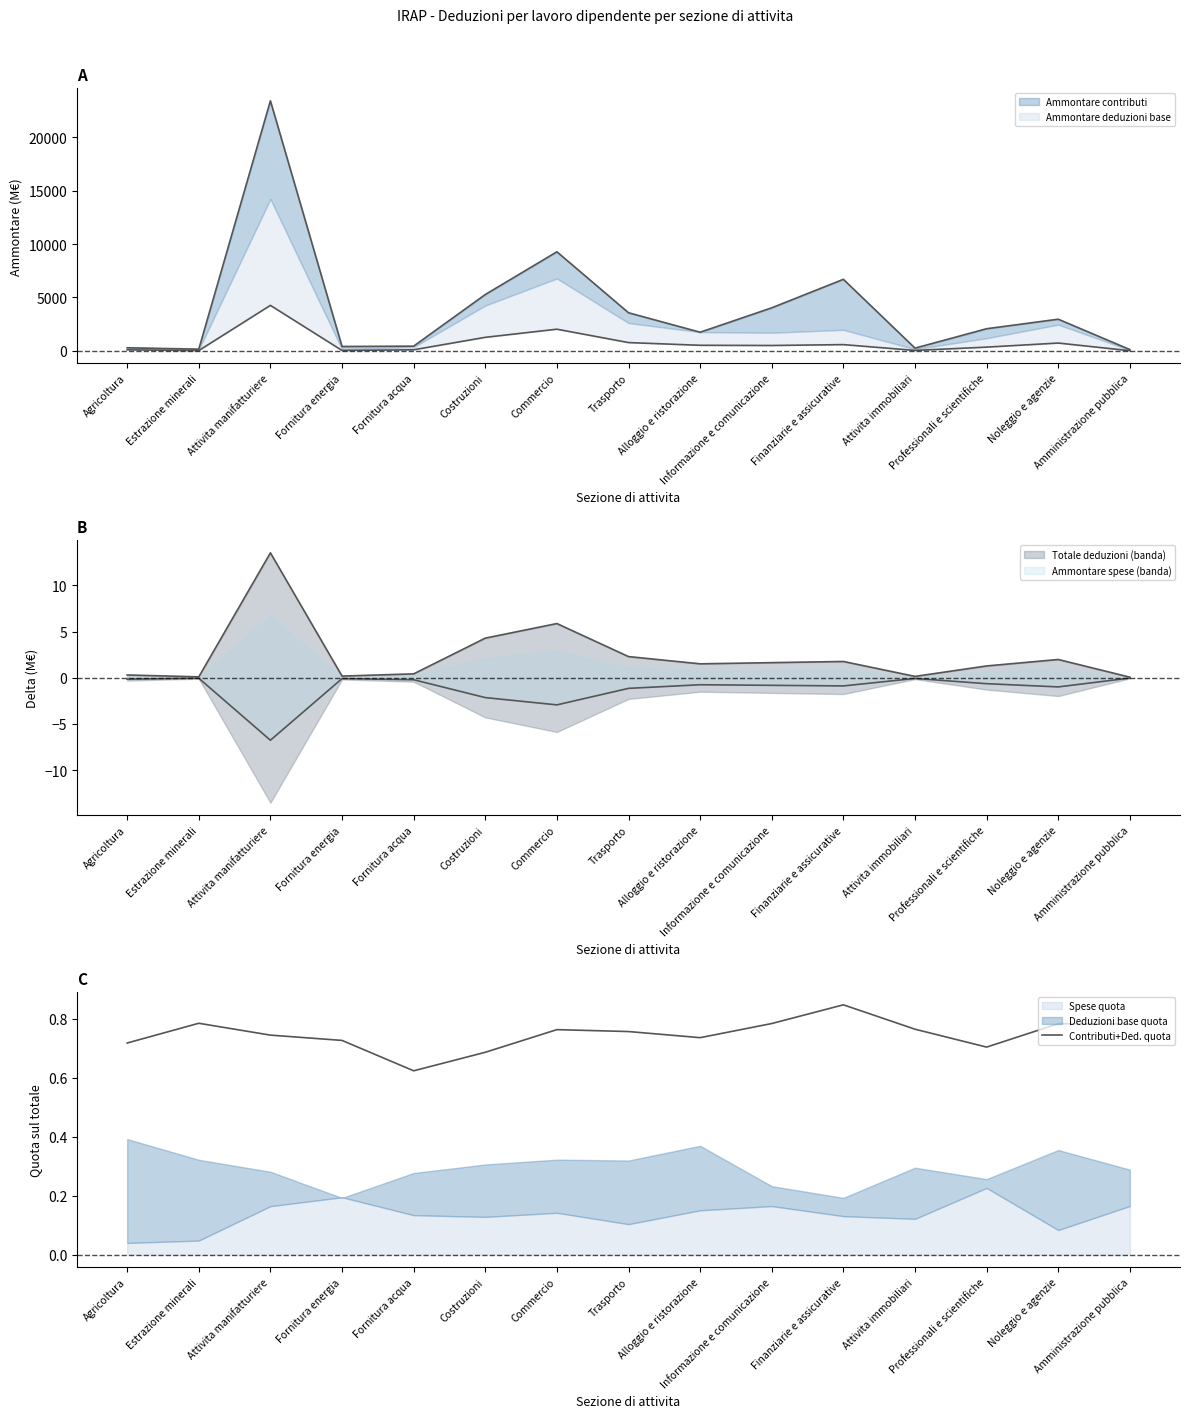

The value at Fornitura energia is 0.7. True or false?

True